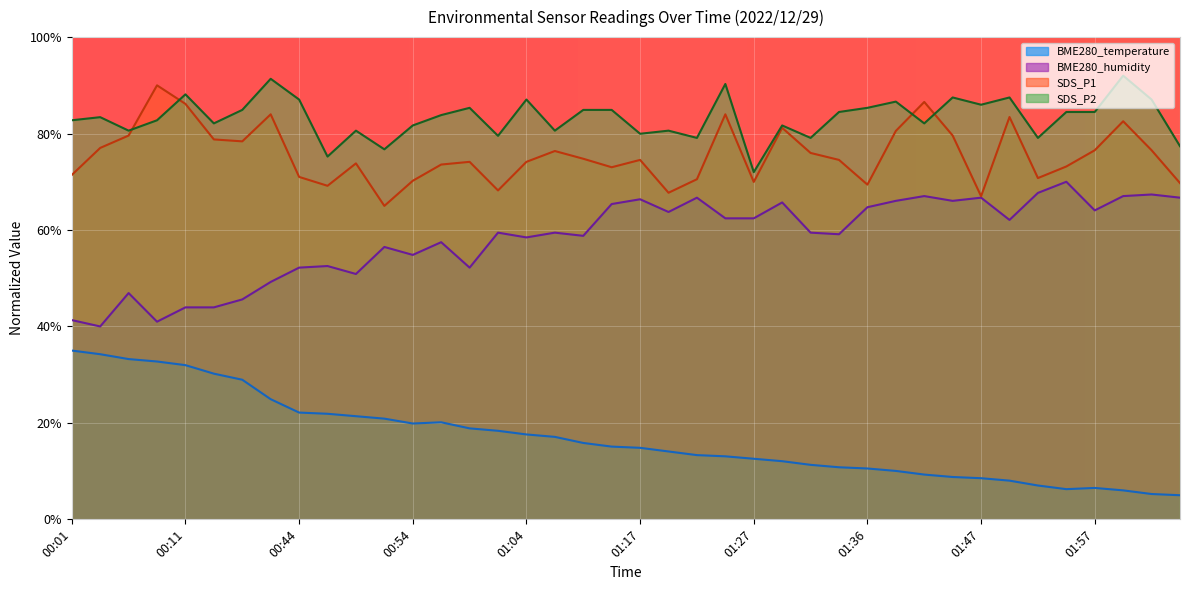

How many interior local valleys does the BME280_temperature series have?

2